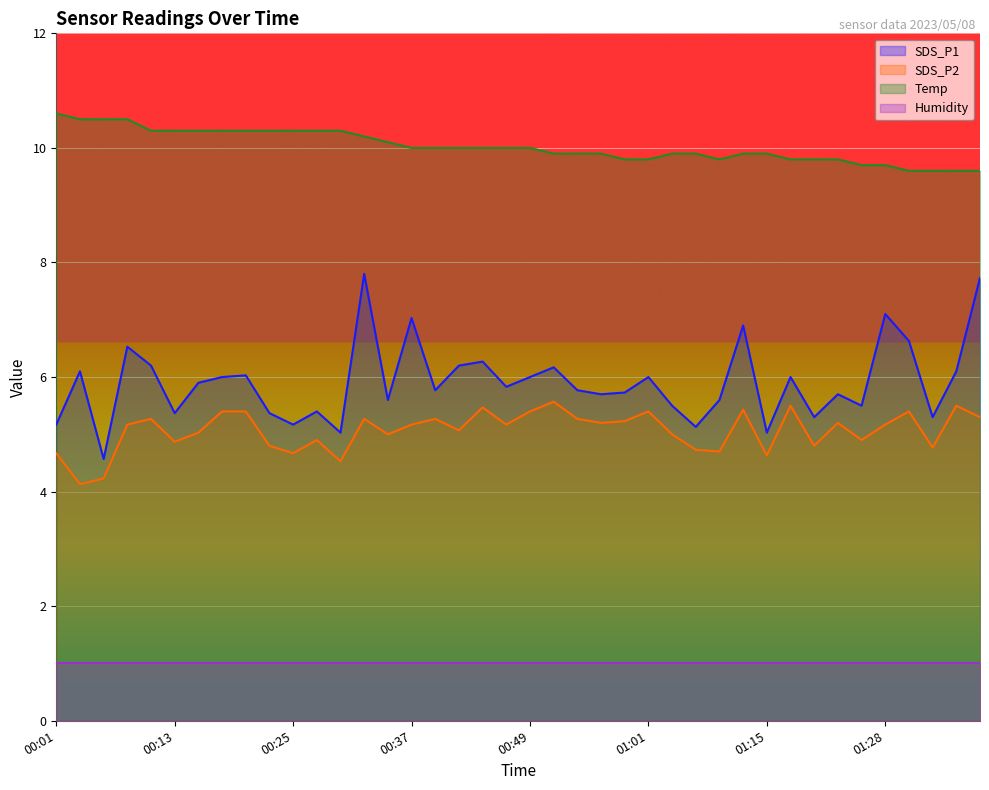

True or false: Temp and SDS_P2 cross at least once.

False